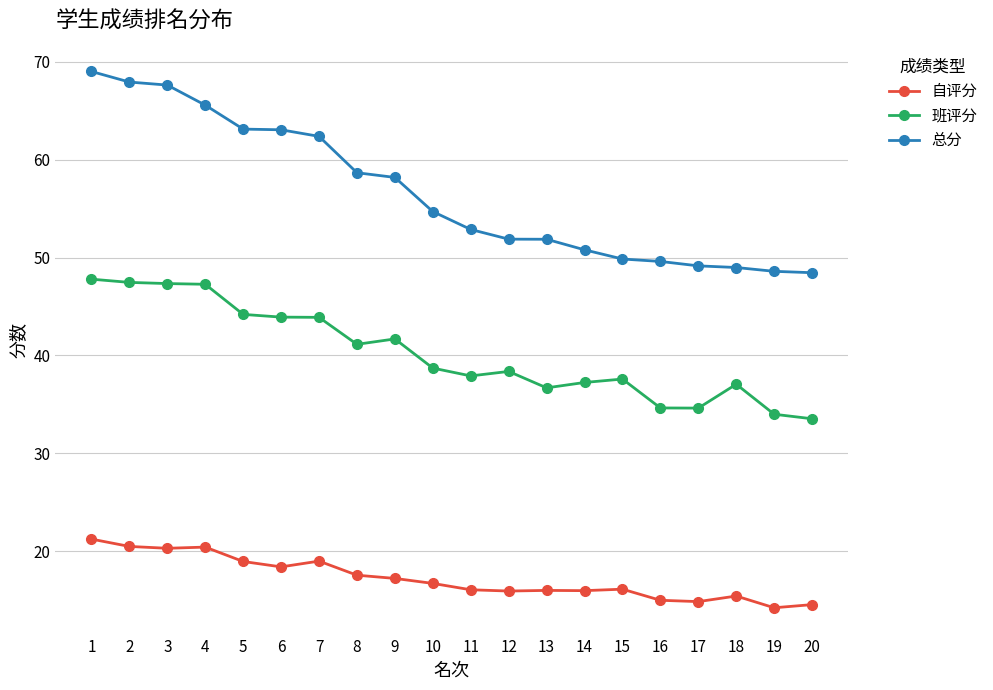

What is the difference between the second highest and second lowest values in the 班评分 series?

13.5